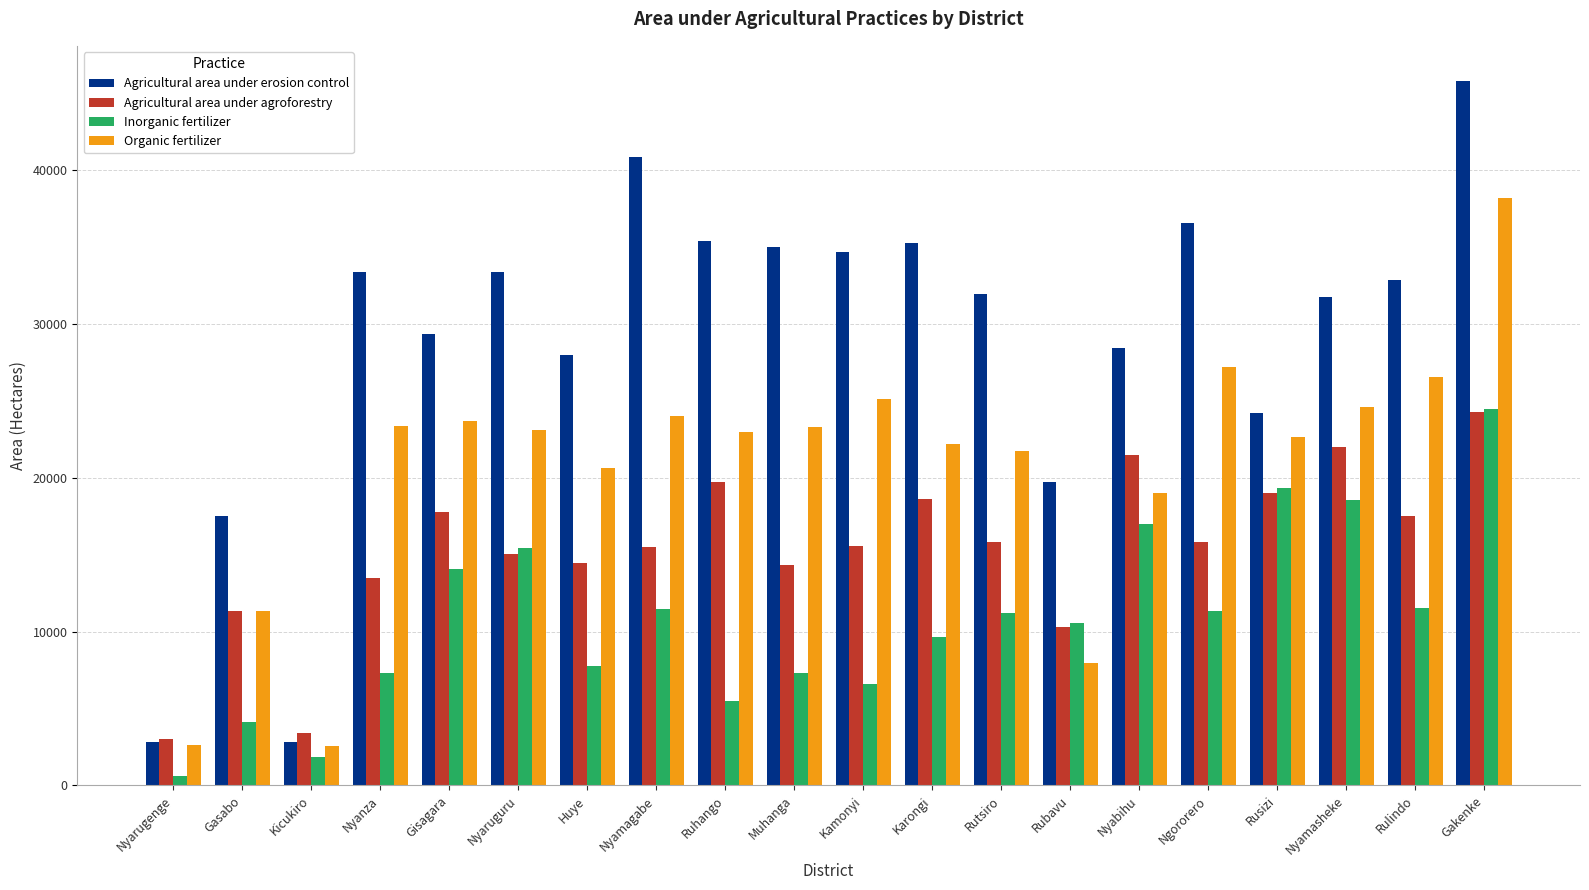

What is the sum of the Organic fertilizer values at Rulindo and Nyarugenge?

29152.7